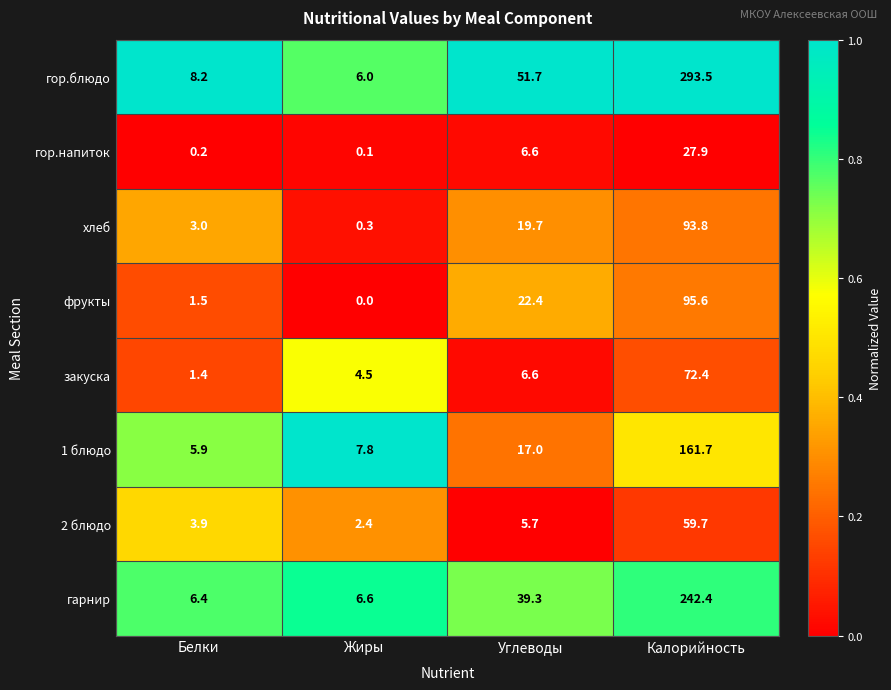

What is the sum of the 1 блюдо values at Белки and Углеводы?

22.9